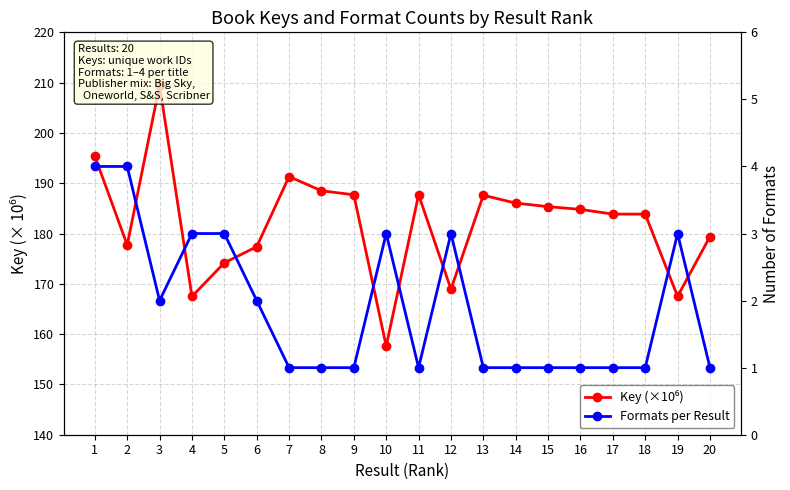

Between 3 and 20, which series saw the biggest shift?

Key (×10⁶)